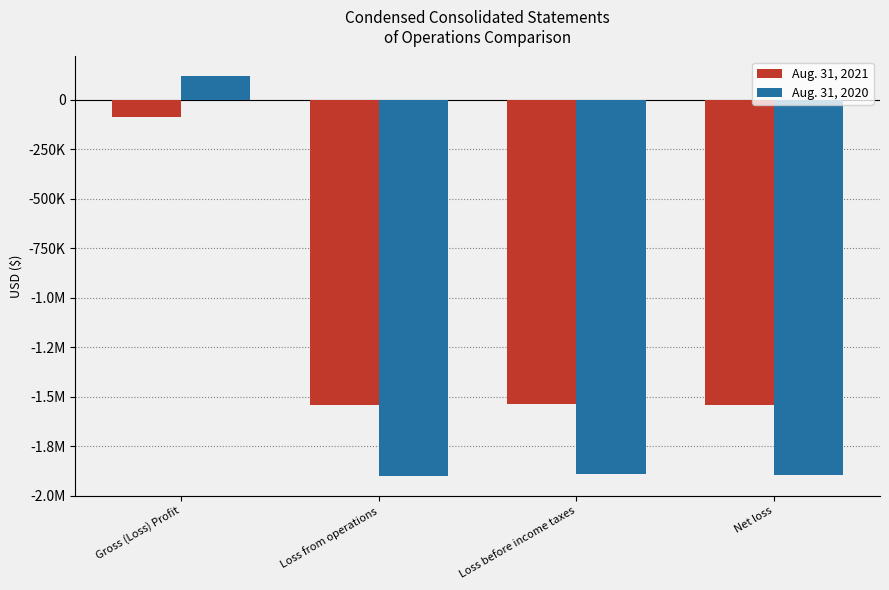

What is the minimum value for Aug. 31, 2020?

-1899360